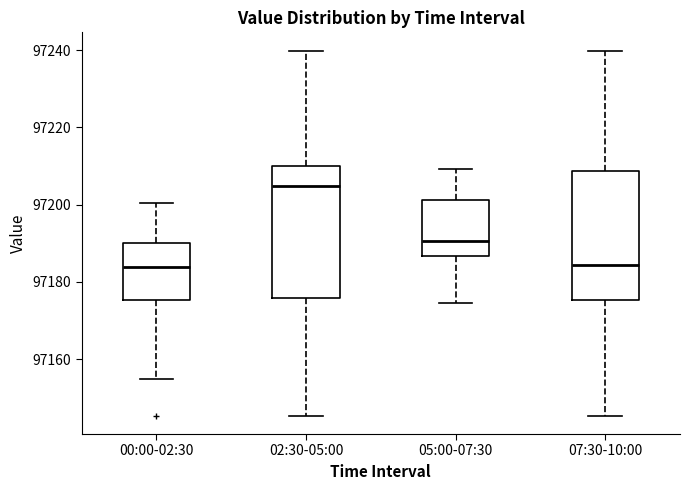

Reading left to right, transcribe this box plot: for each box, give where its median line is, the range the box spans, and where its two whiskers end, as read against the y-axis. The values are not printed on the chart, so give them approximately, as read against the axis.

00:00-02:30: median 97184, box 97176 to 97190, whiskers 97154 to 97200
02:30-05:00: median 97204, box 97176 to 97210, whiskers 97146 to 97240
05:00-07:30: median 97190, box 97186 to 97202, whiskers 97174 to 97210
07:30-10:00: median 97184, box 97176 to 97208, whiskers 97146 to 97240